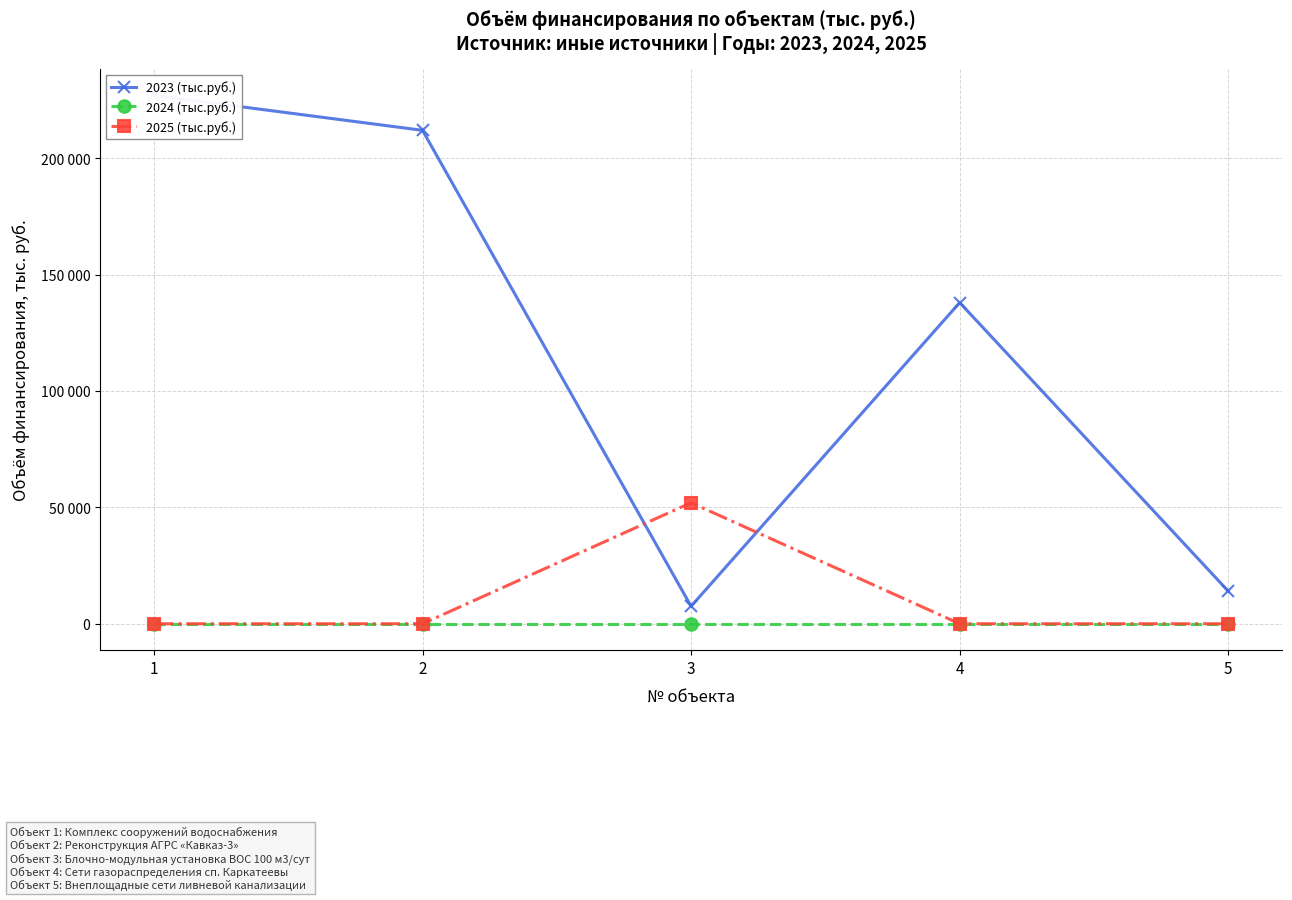

Count the number of categories in the chart.

5